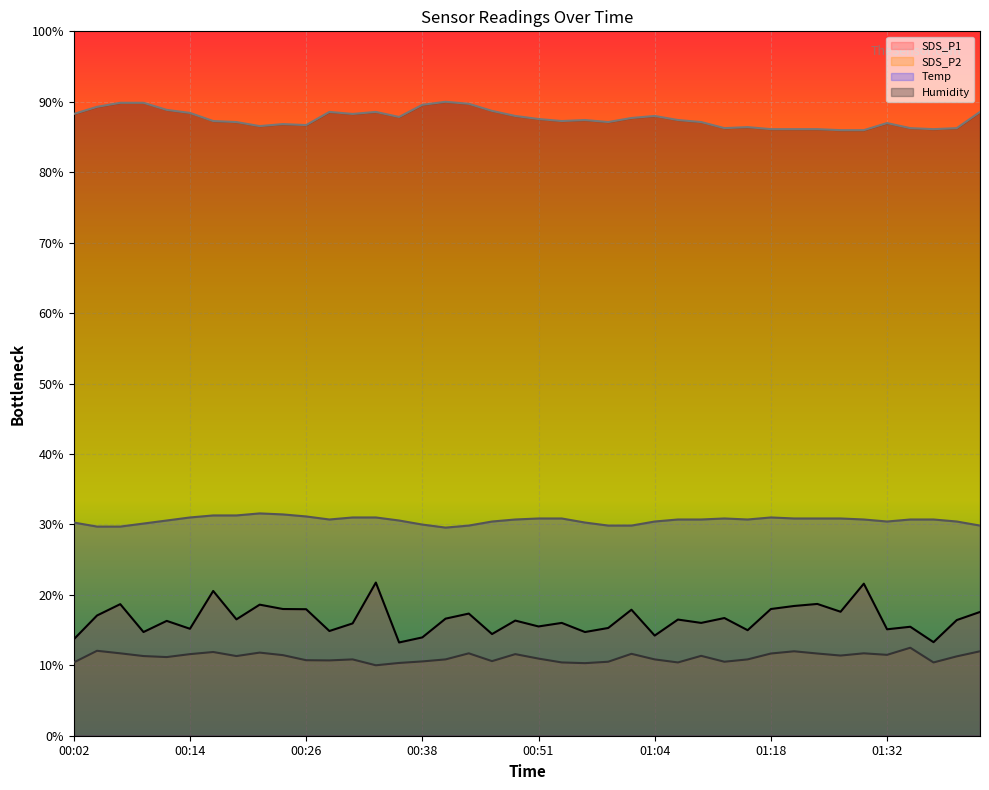

What is the approximate value of Humidity at 01:32?

87.0